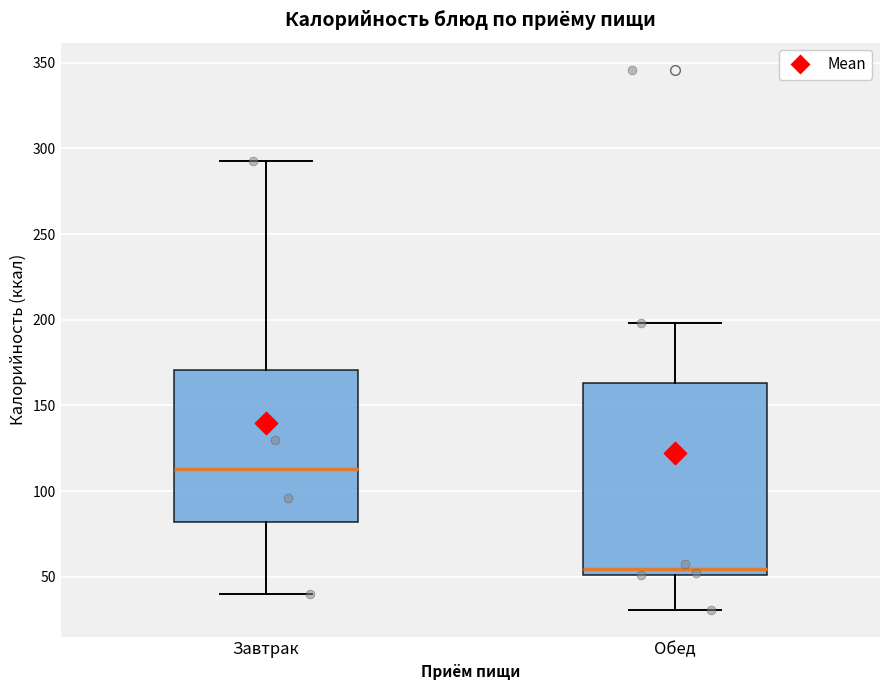

Reading left to right, read every box against the y-axis: the position of its median line, the range the box covers, and the ends of its whiskers. The values are not printed on the chart, so give them approximately, as read against the axis.

Завтрак: median 115, box 80 to 170, whiskers 40 to 295
Обед: median 55, box 50 to 165, whiskers 30 to 200